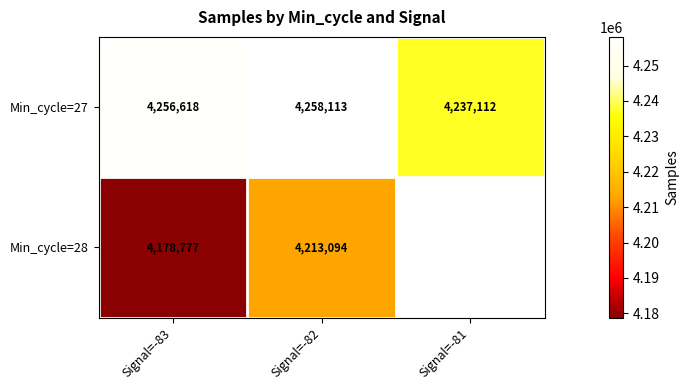

How many values in the Min_cycle=27 series are below 4256617?

1